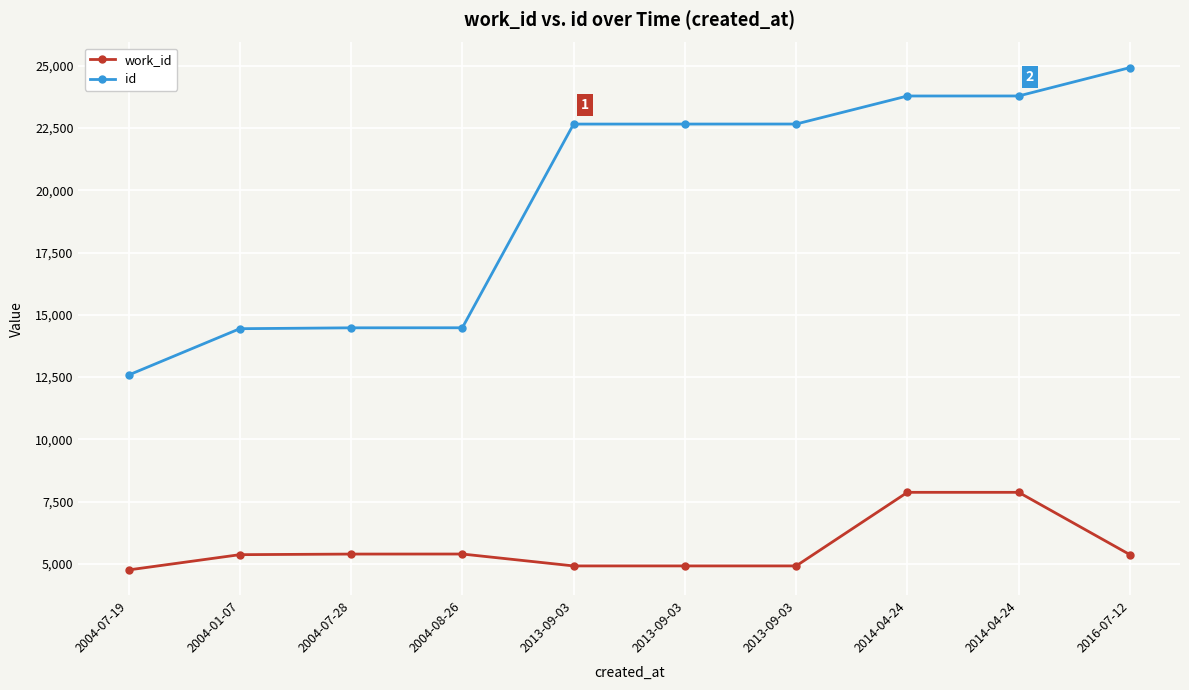

Count the number of data series in this chart.

2